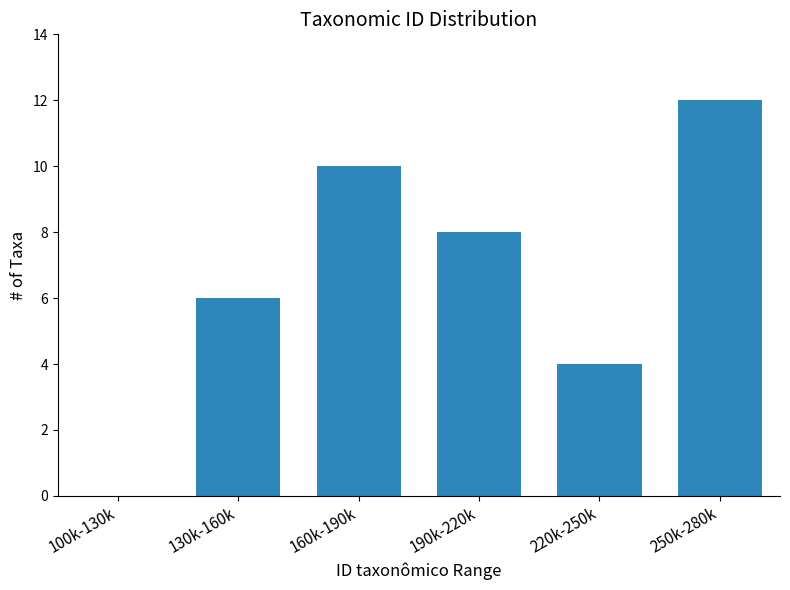

Reading left to right, list all the values displayed in this chart.

100k-130k=0	130k-160k=6	160k-190k=10	190k-220k=8	220k-250k=4	250k-280k=12